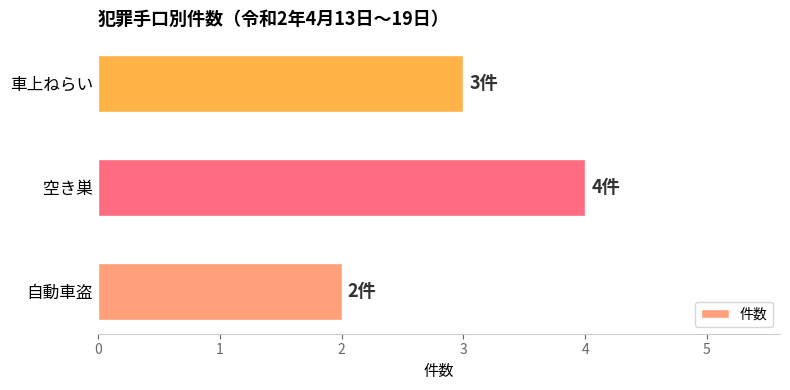

What value does the data have at 空き巣?

4